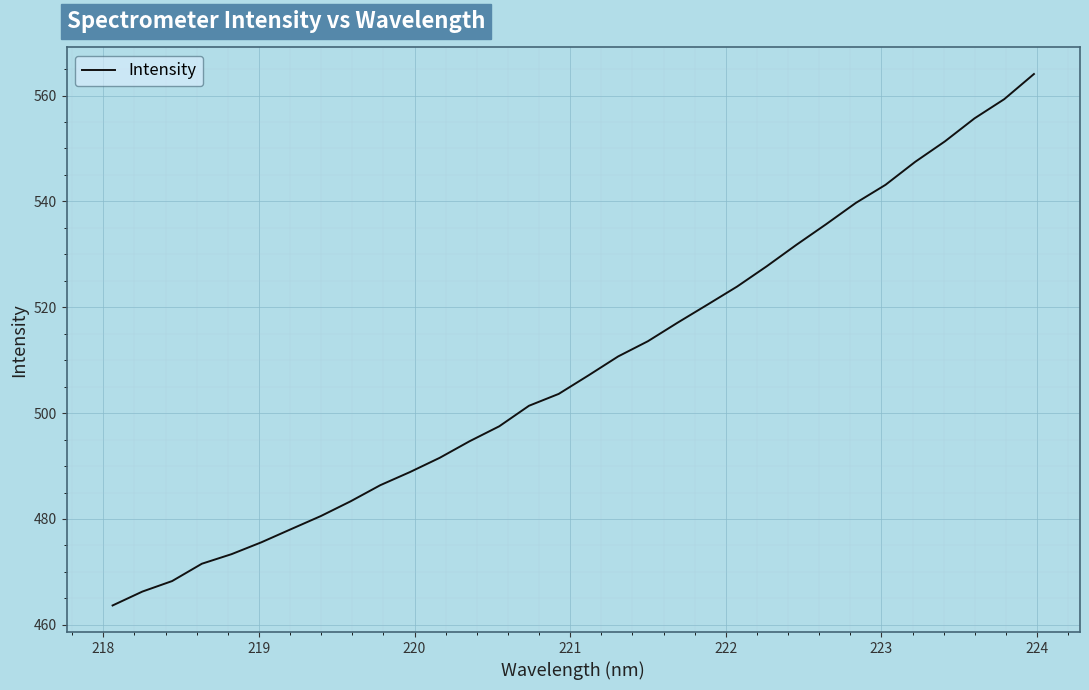

What is the smallest value displayed?

463.7